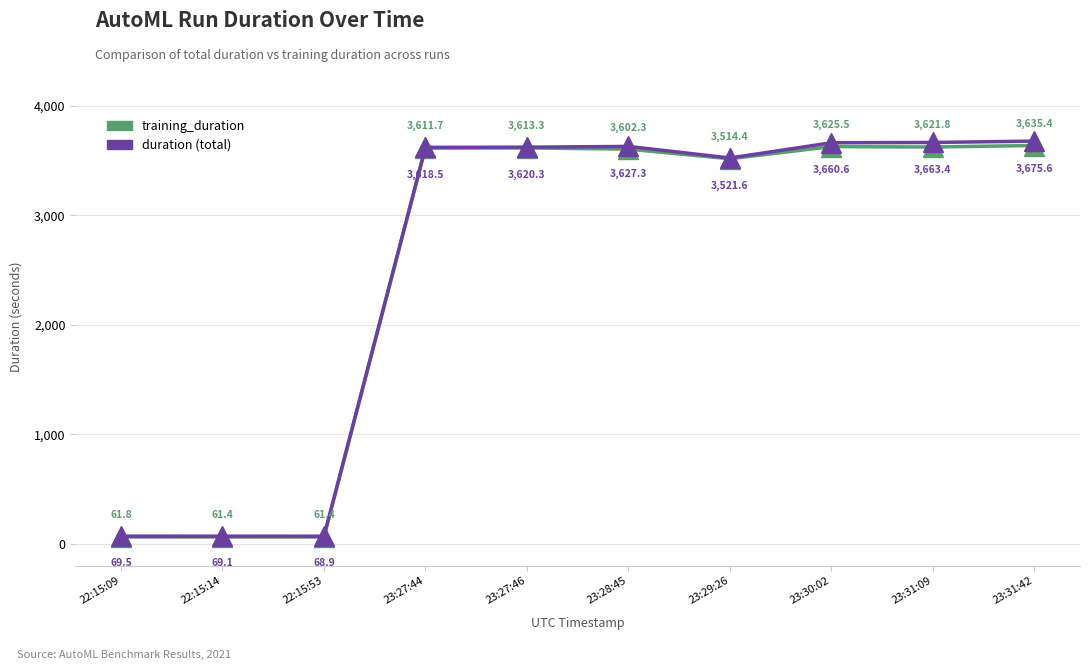

What is the label of the 10th point from the right?

22:15:09